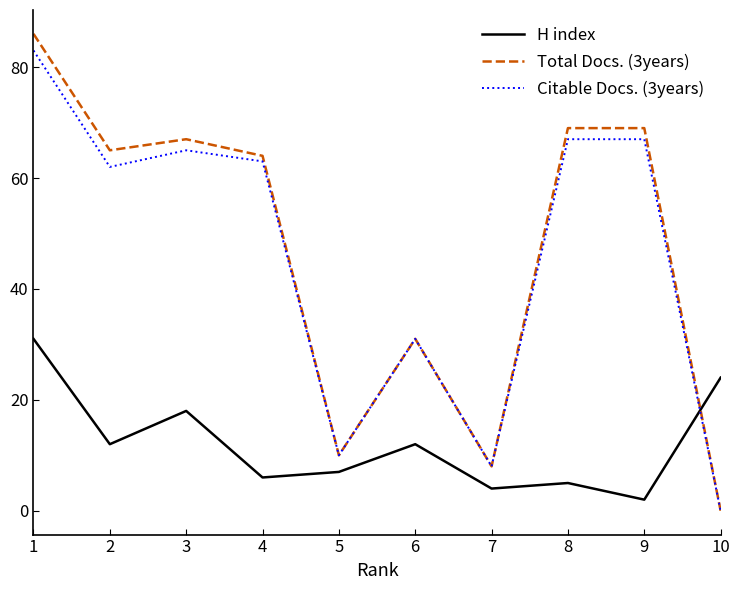

True or false: Citable Docs. (3years) and H index intersect in this chart.

True